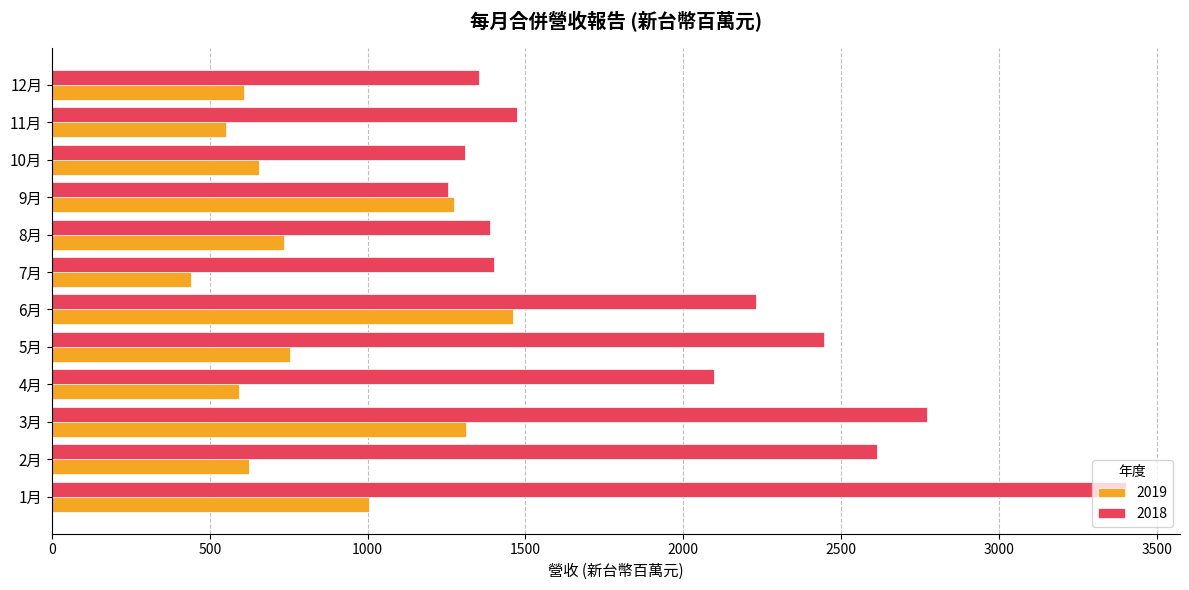

How many values in the 2018 series exceed 2099?

6